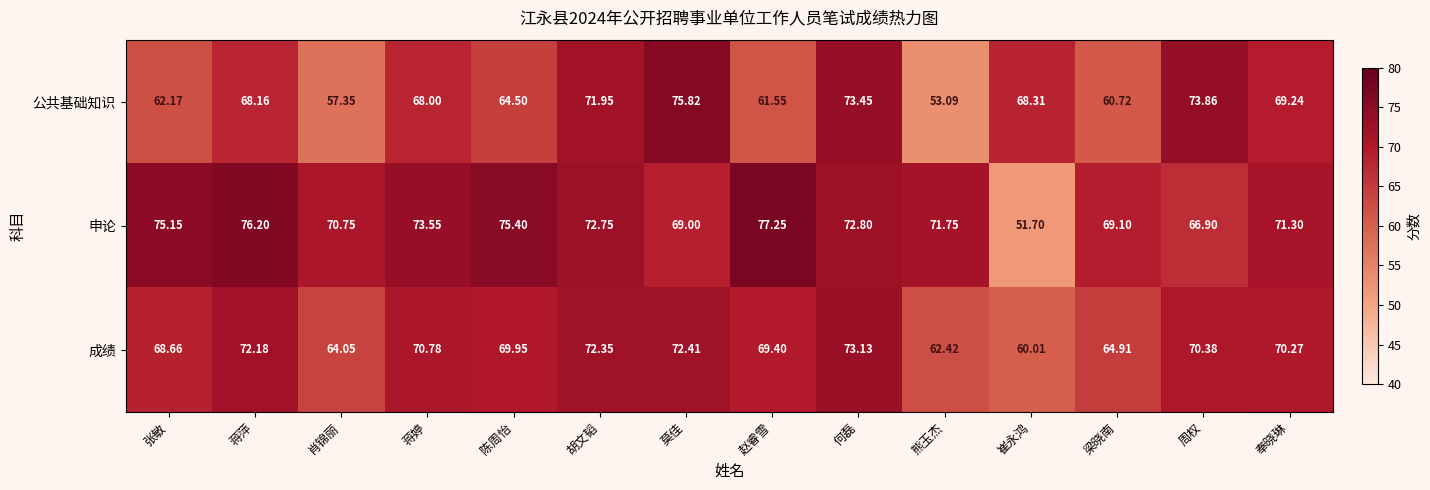

Where does the 申论 series first go above 72?

张敏